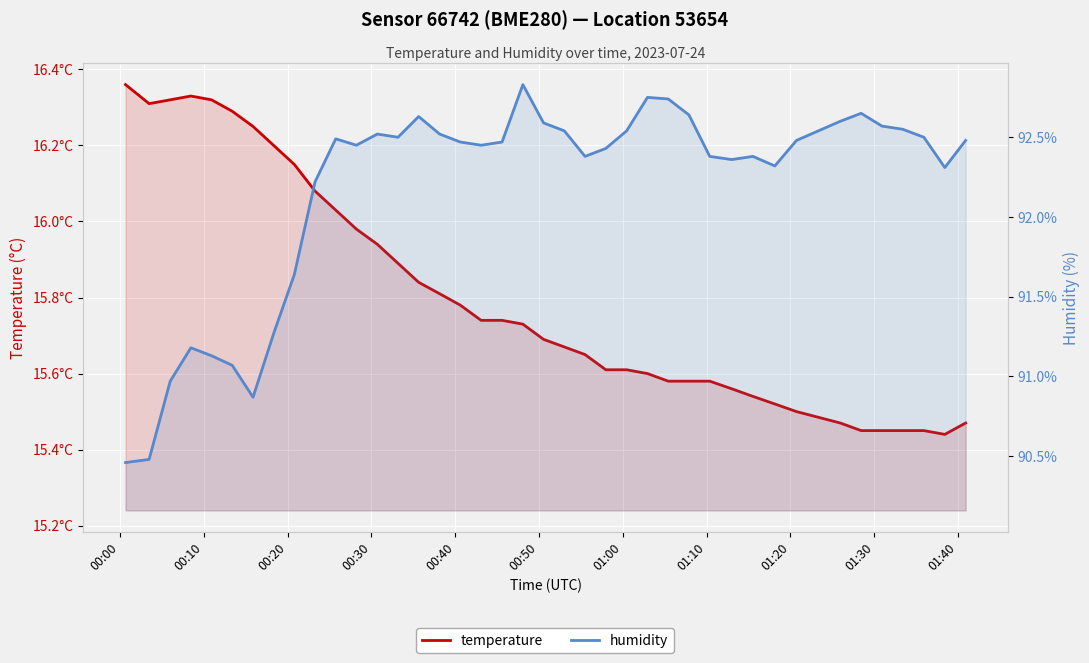

Which series has the largest total across all categories?

humidity